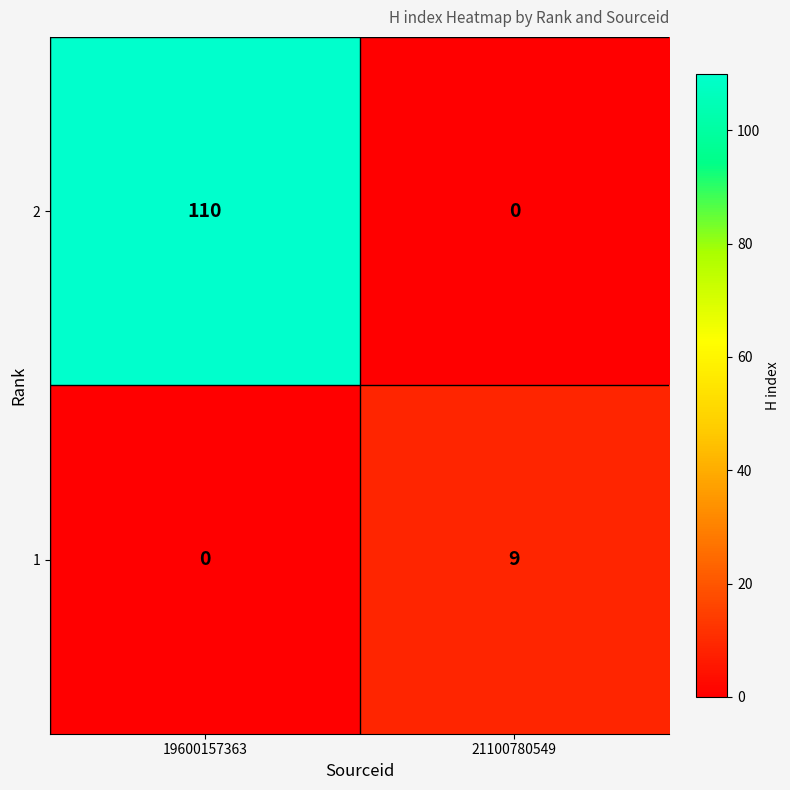

What is the difference between the 2 values at 19600157363 and 21100780549?

110